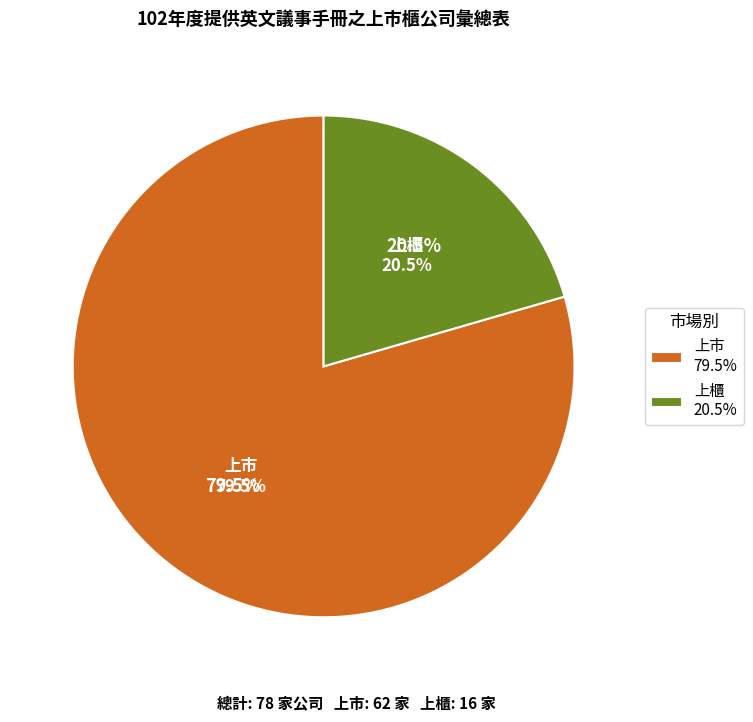

To the nearest percent, what percentage of the pie is 上櫃?

21%